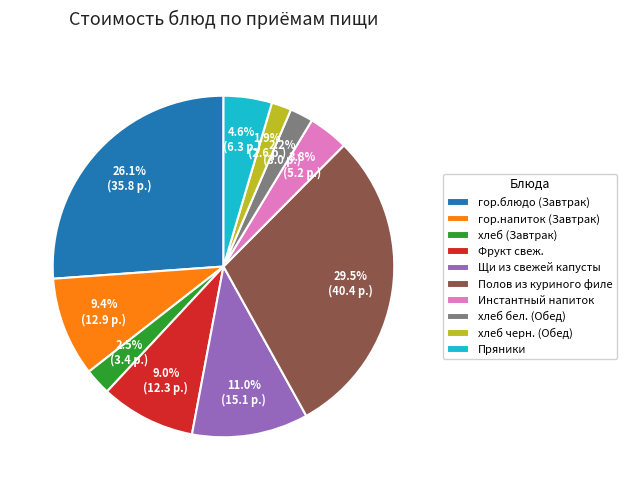

Which slice is the largest?

Полов из куриного филе